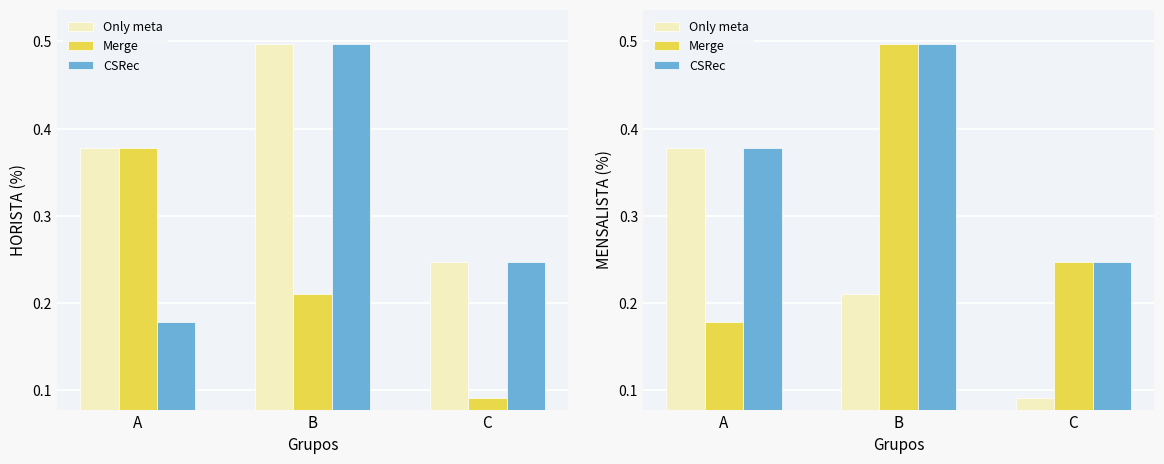

At which category is the sum across all series the highest?

B